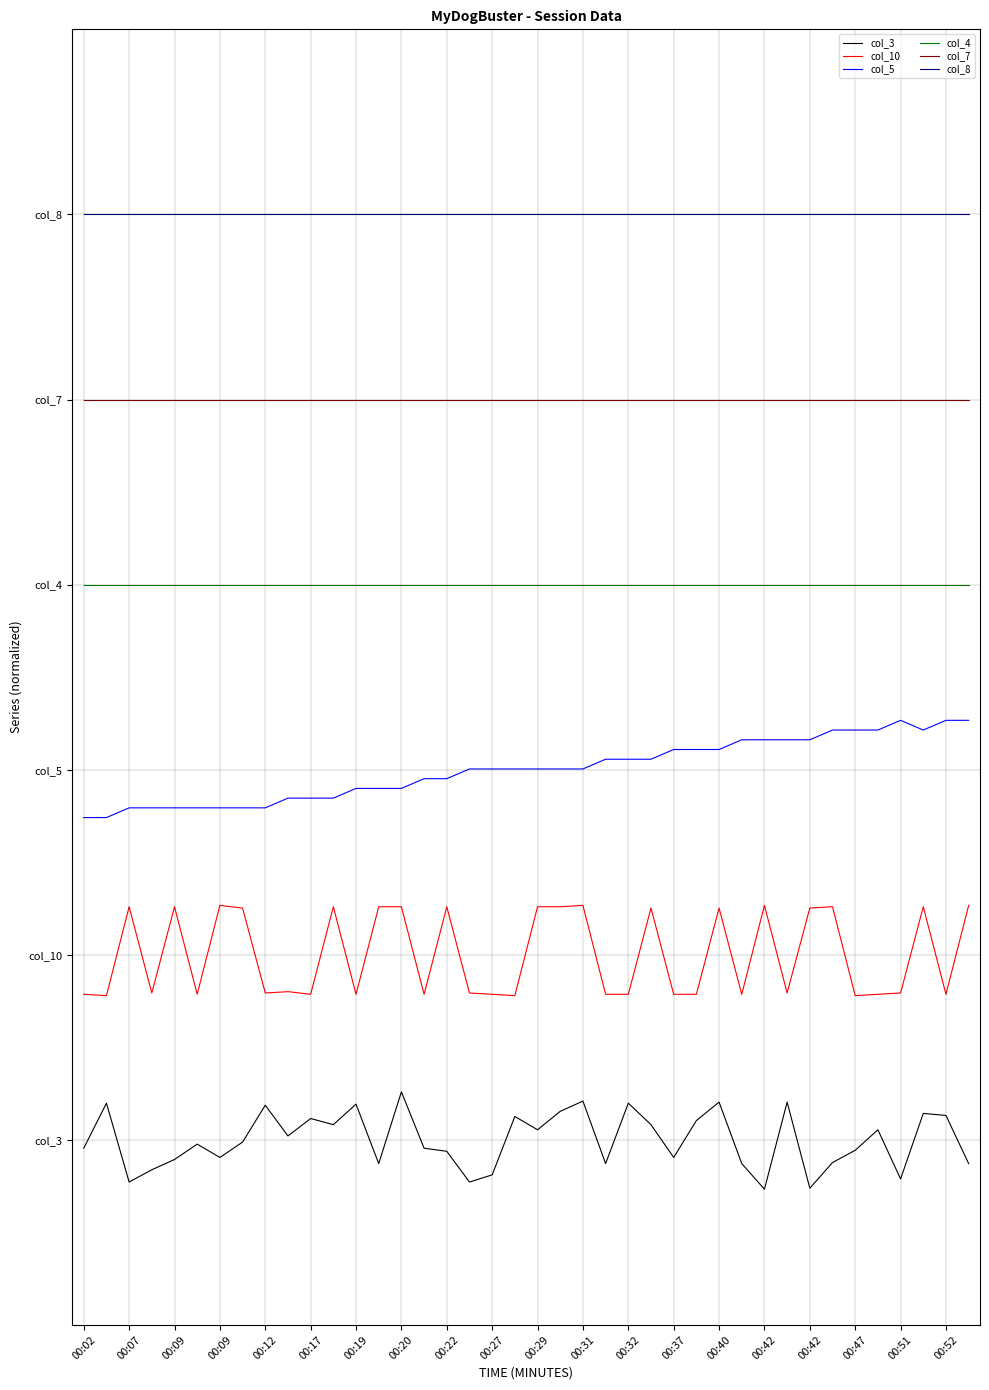

What is the difference between the maximum and minimum values in the col_3 series?

0.8